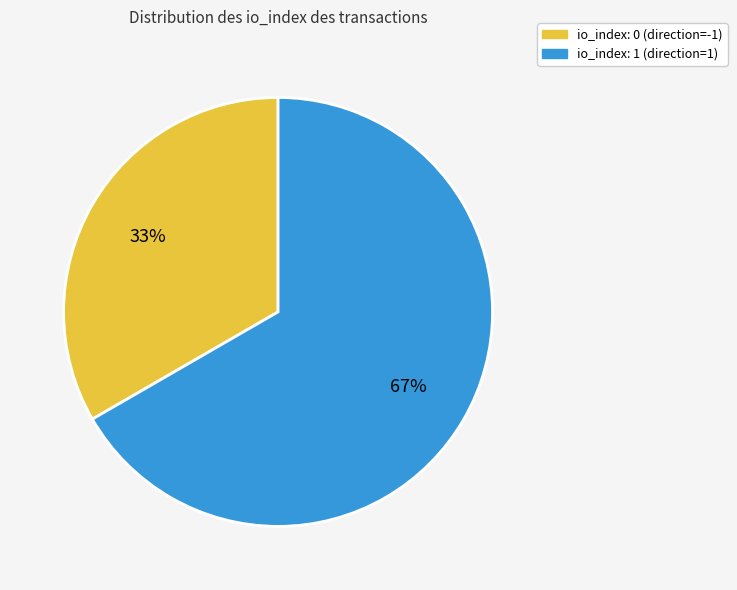

How many slices are in this pie chart?

2